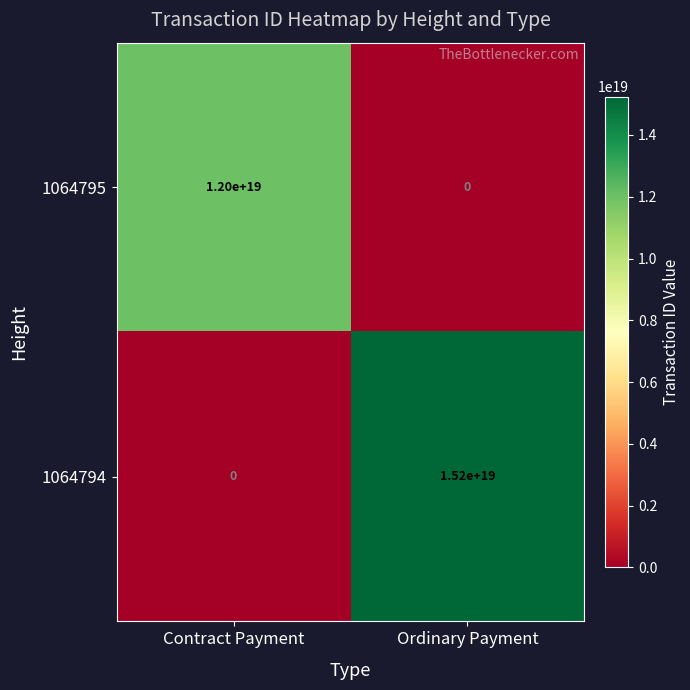

Between Contract Payment and Ordinary Payment, which series saw the biggest shift?

1064794